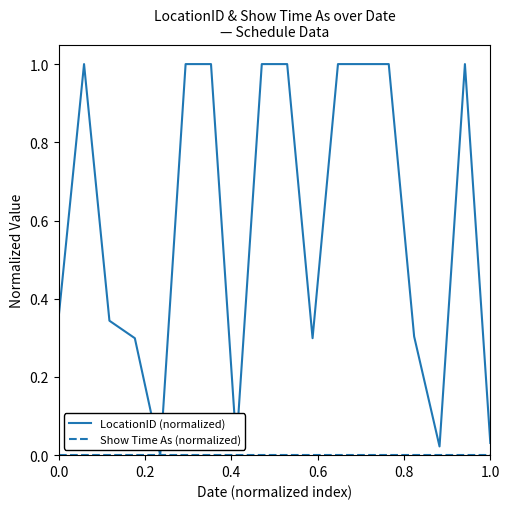

Which series has the widest spread of values?

LocationID (normalized)